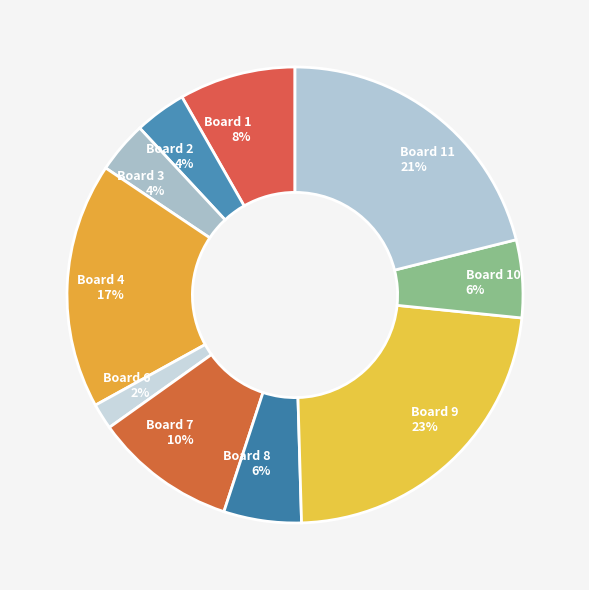

Count the number of slices in the pie.

10